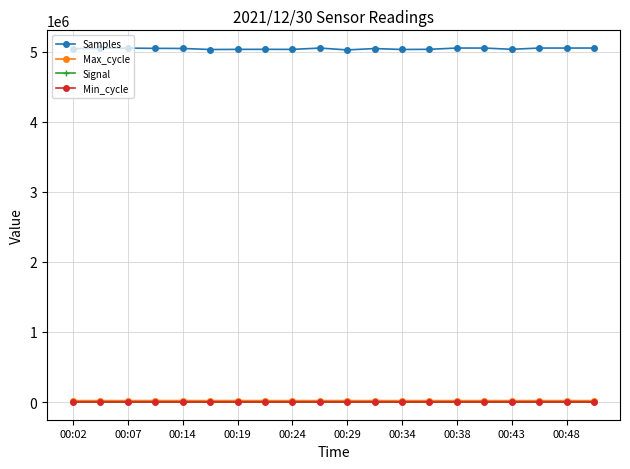

True or false: Samples has more than 0 points higher than both neighbors.

True